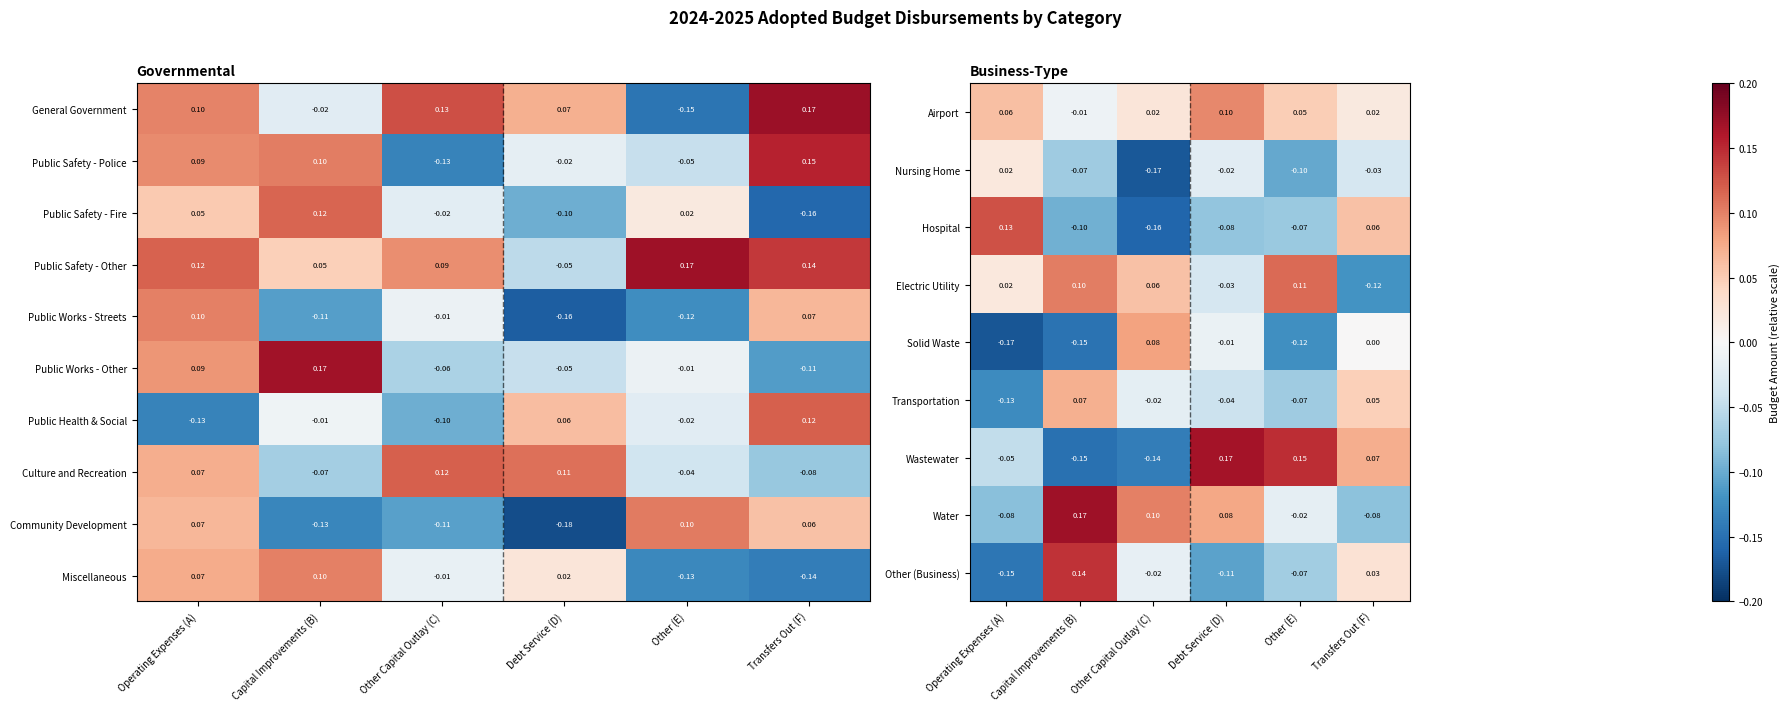

Which category has the highest value in the Airport series?

Debt Service (D)